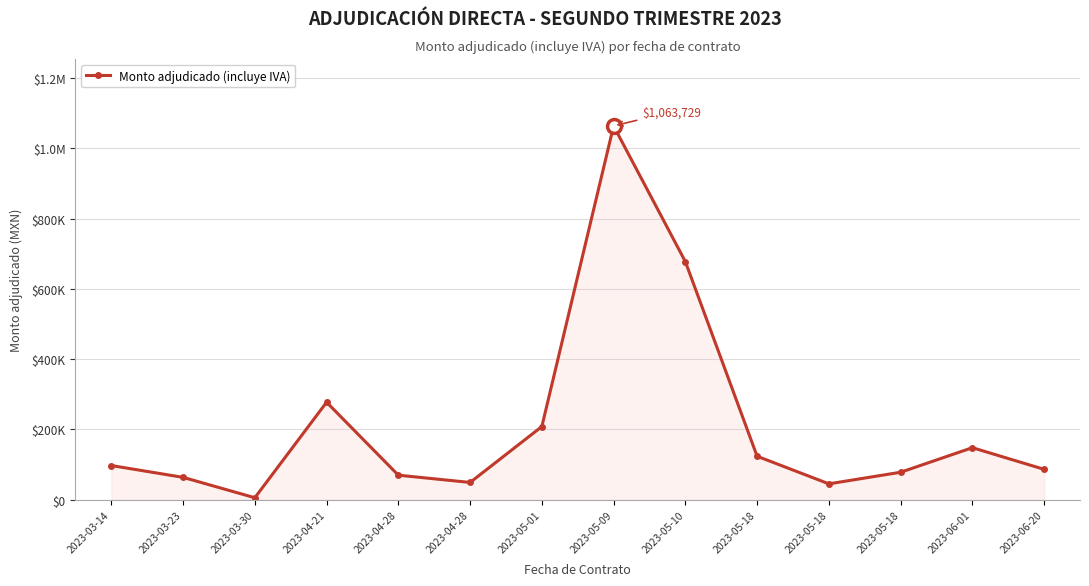

Does the chart have visible grid lines?

Yes